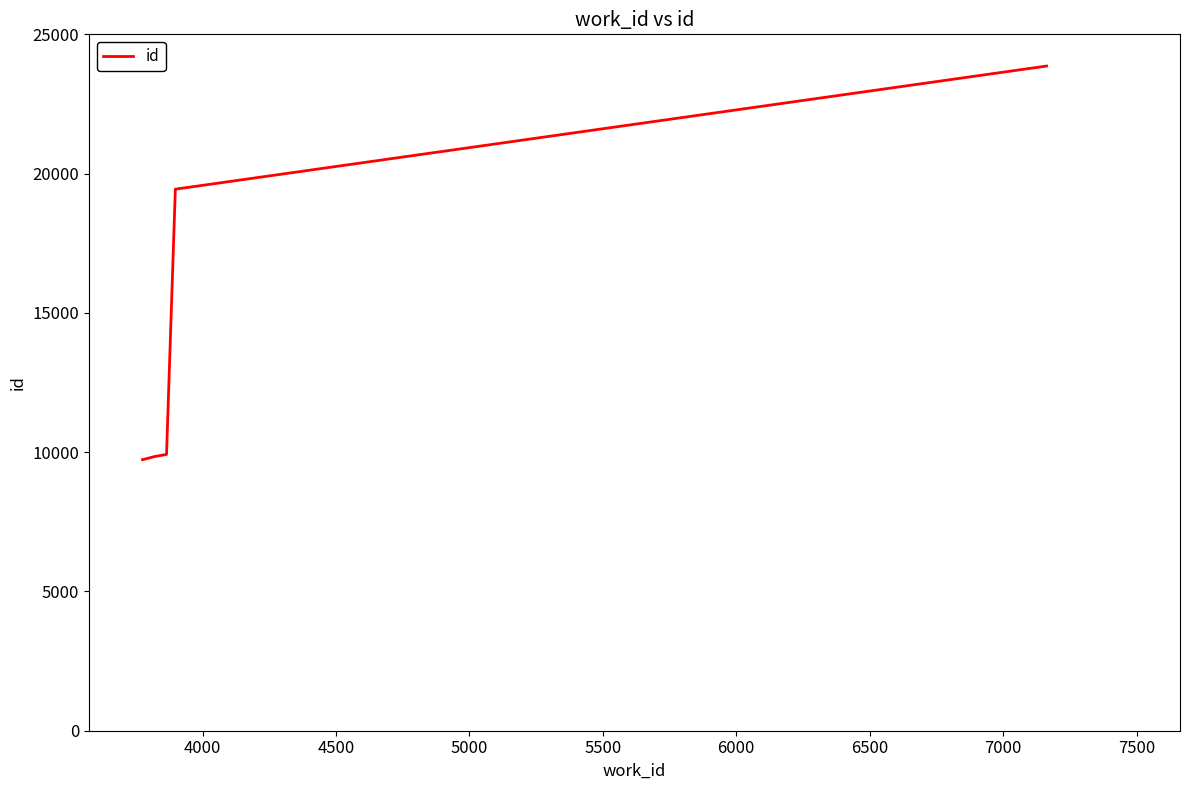

What is the maximum value shown in the chart?

23862